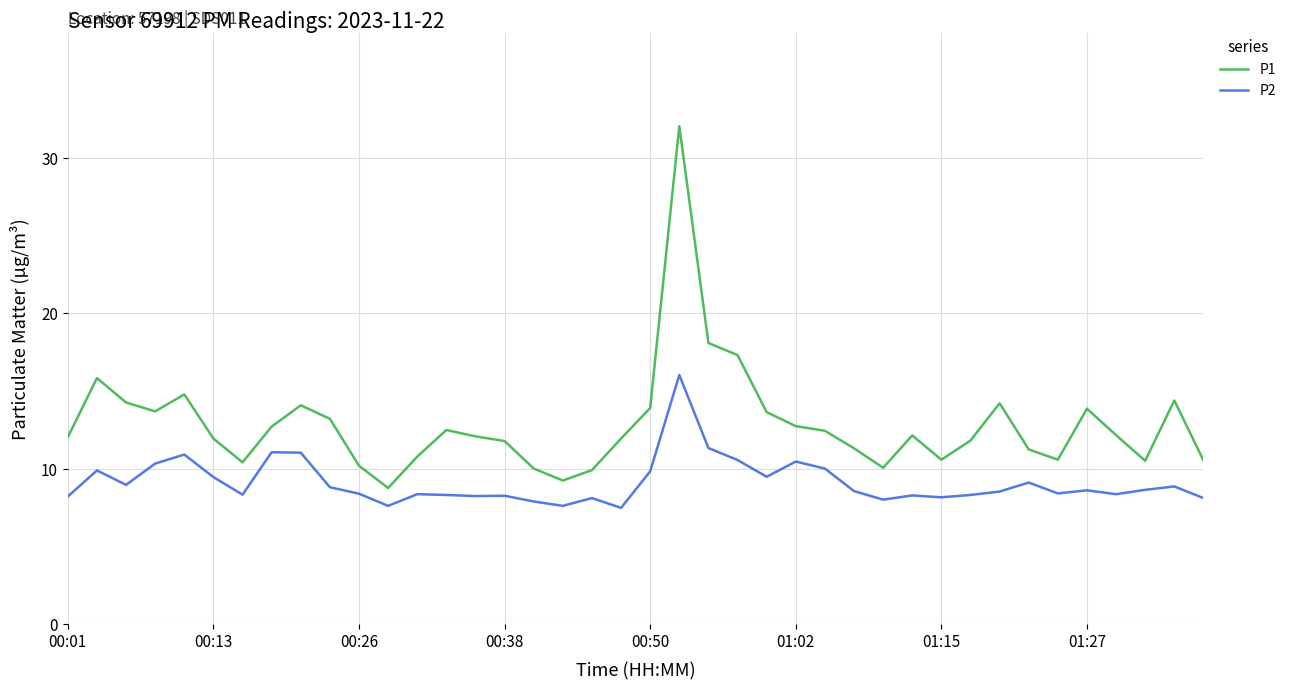

Which series has the widest spread of values?

P1